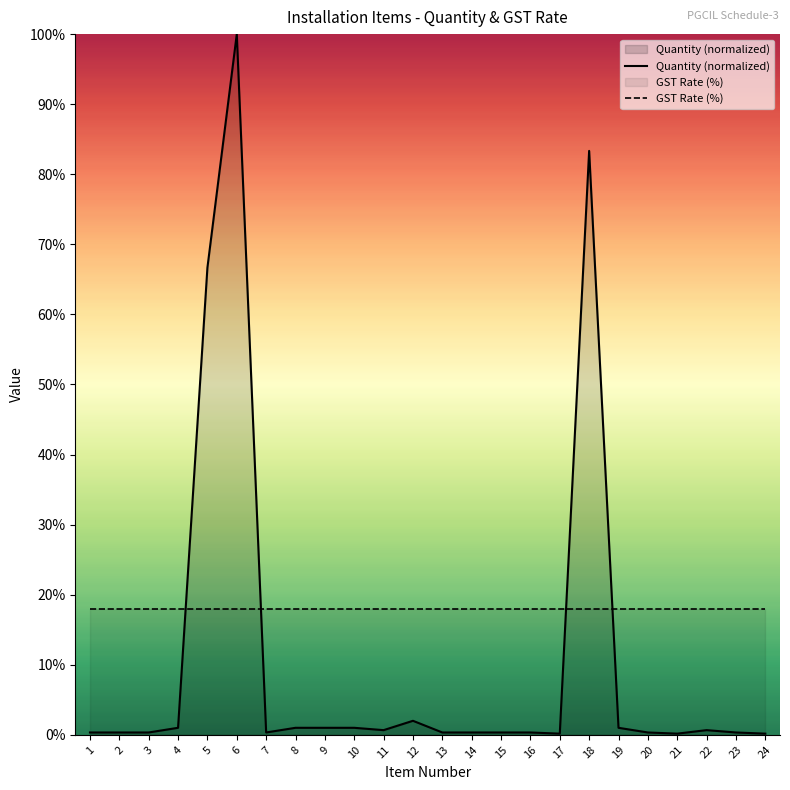

Where is Quantity (normalized) nearest to the value 50?

5